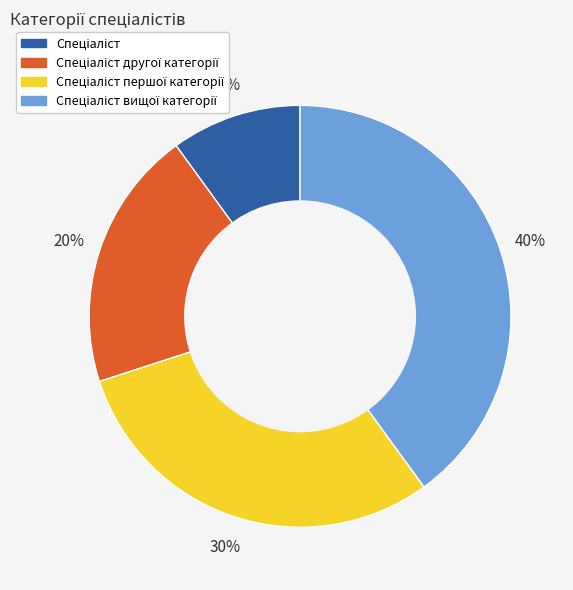

Is there any slice that represents more than half of the pie?

No